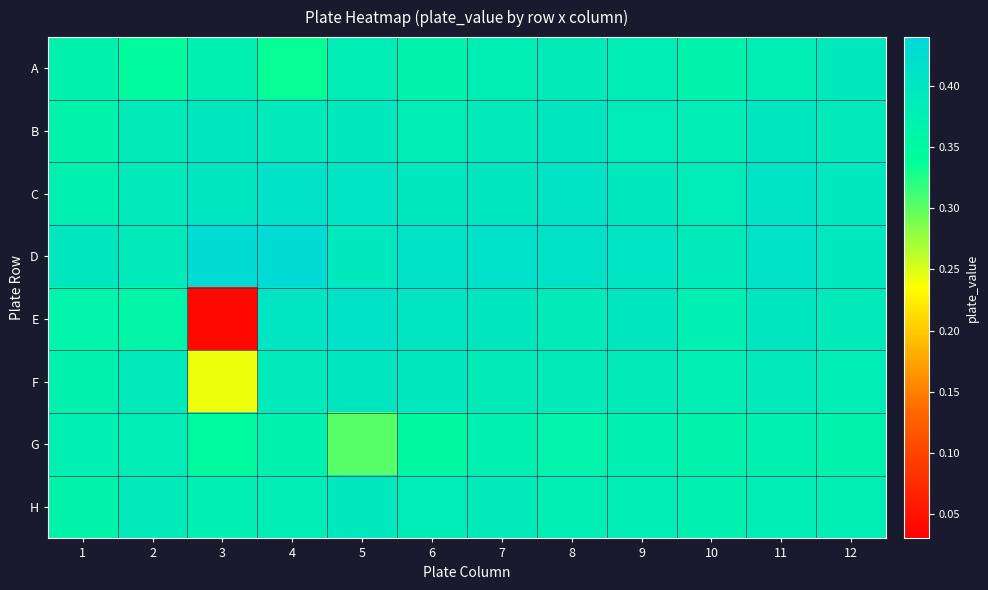

Between 10 and 4, which is larger?

10